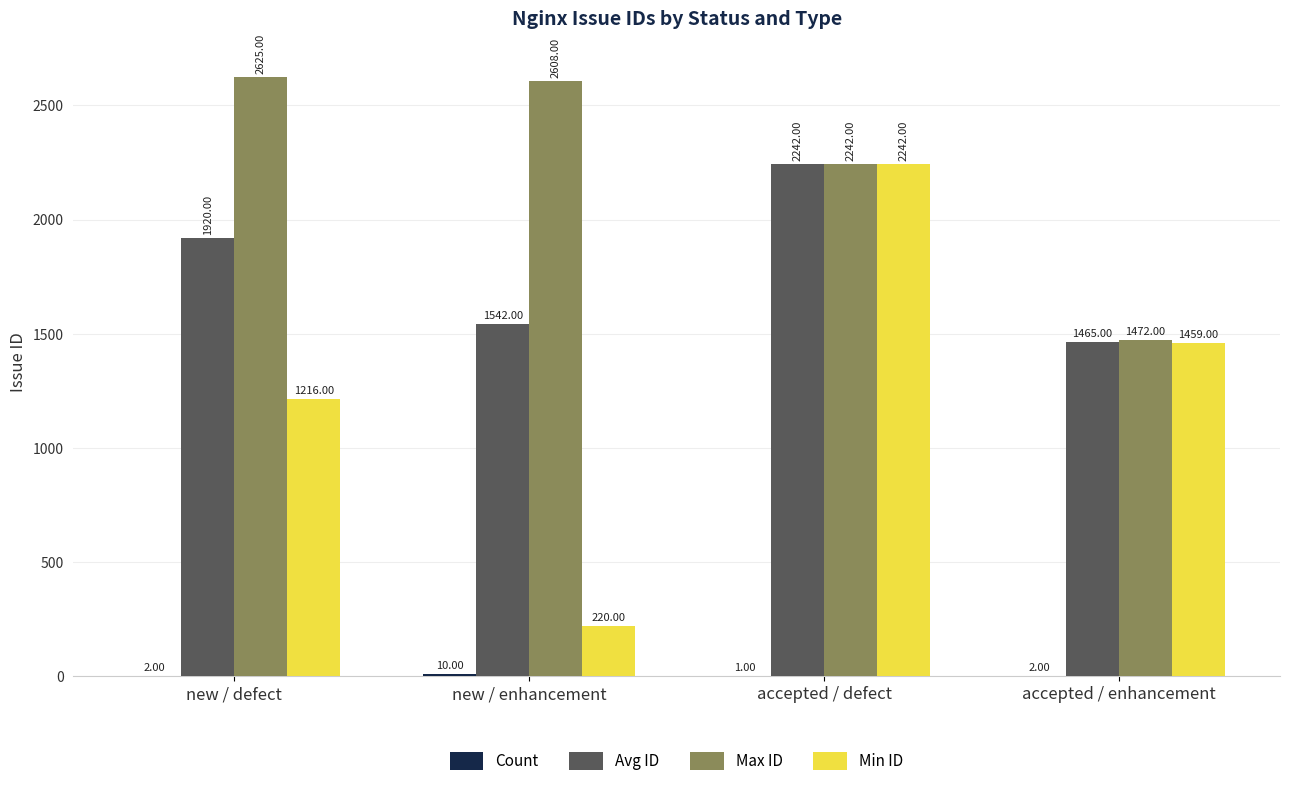

How many categories are shown in the chart?

4